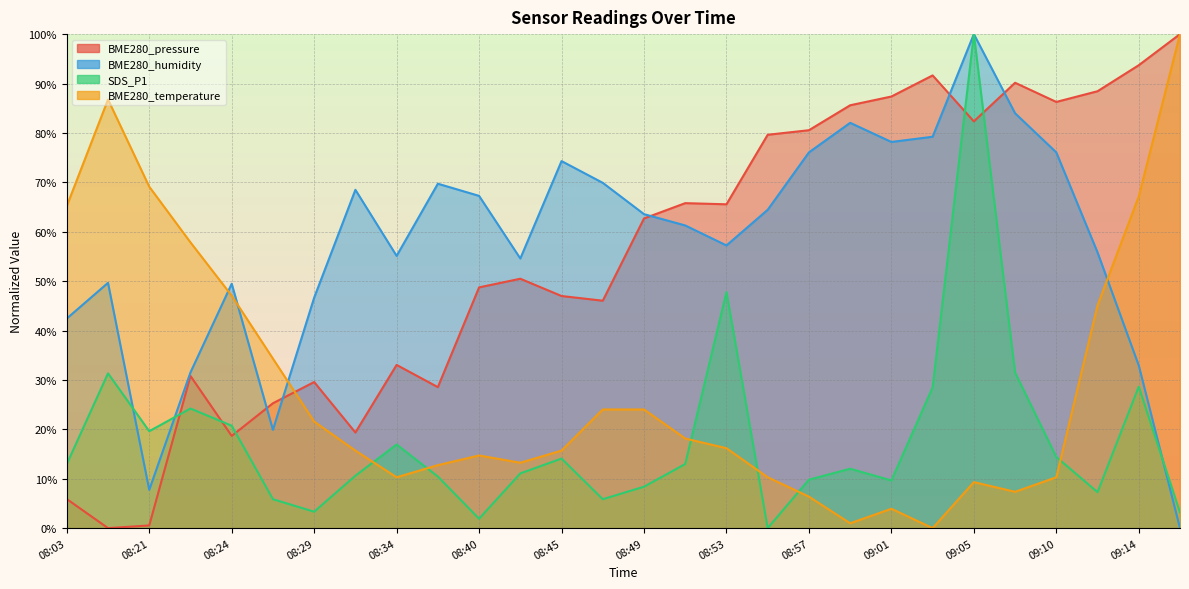

How many positive values does the SDS_P1 series have?

27